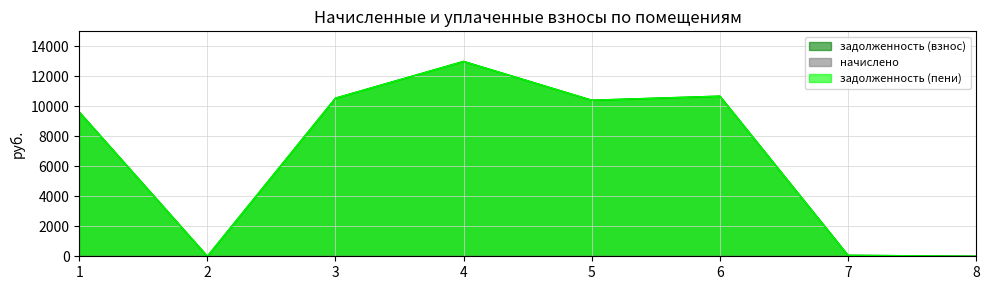

Does the chart have visible grid lines?

Yes